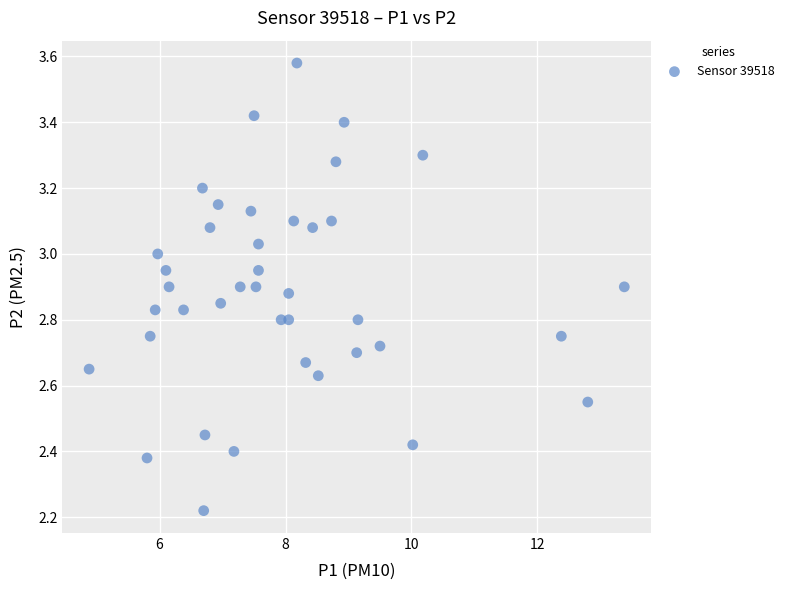

What is the range of Y values (max minus min)?

1.4